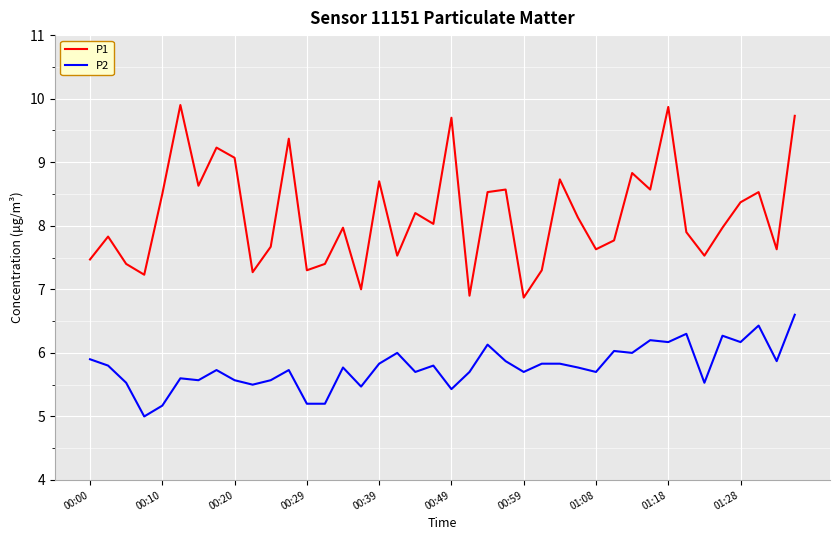

List the series in order of their peak value, lowest first.

P2, P1